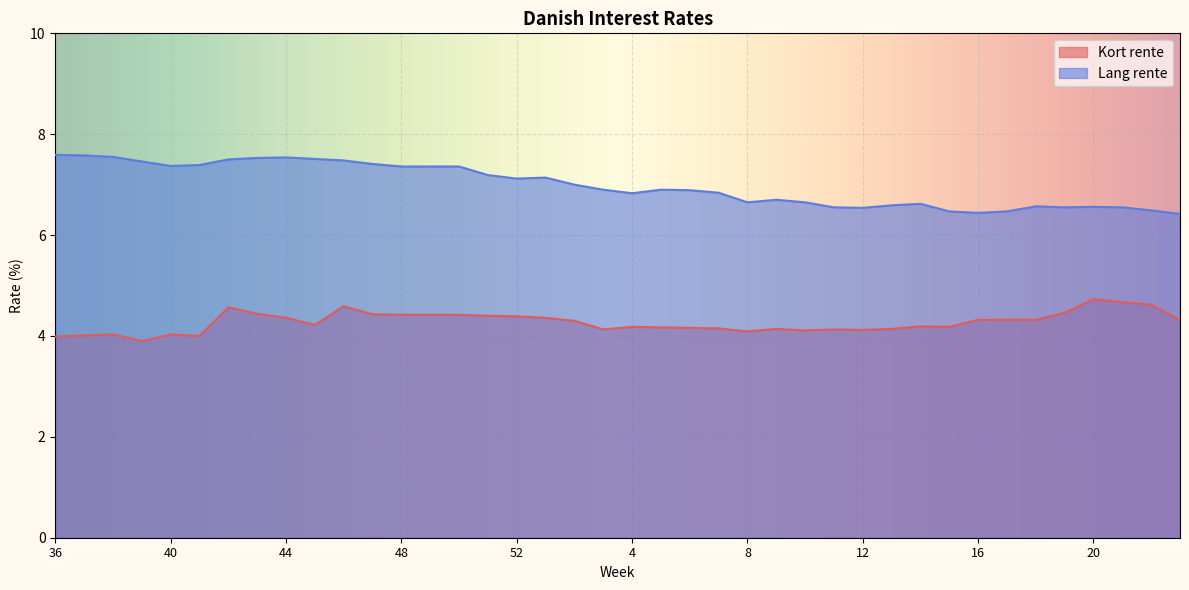

What is the lowest value of the Kort rente series?

3.9